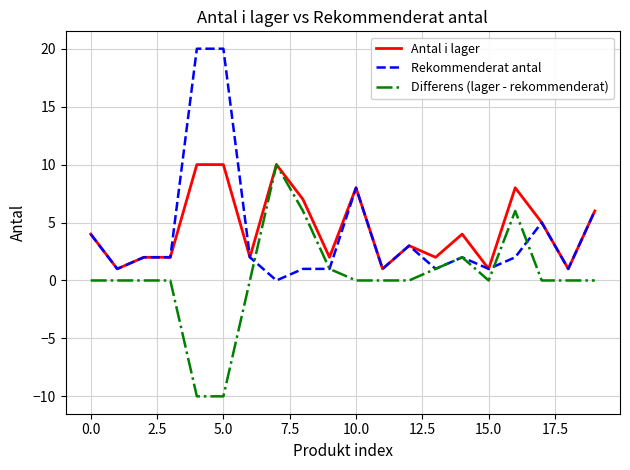

What is the minimum value shown in the chart?

-10